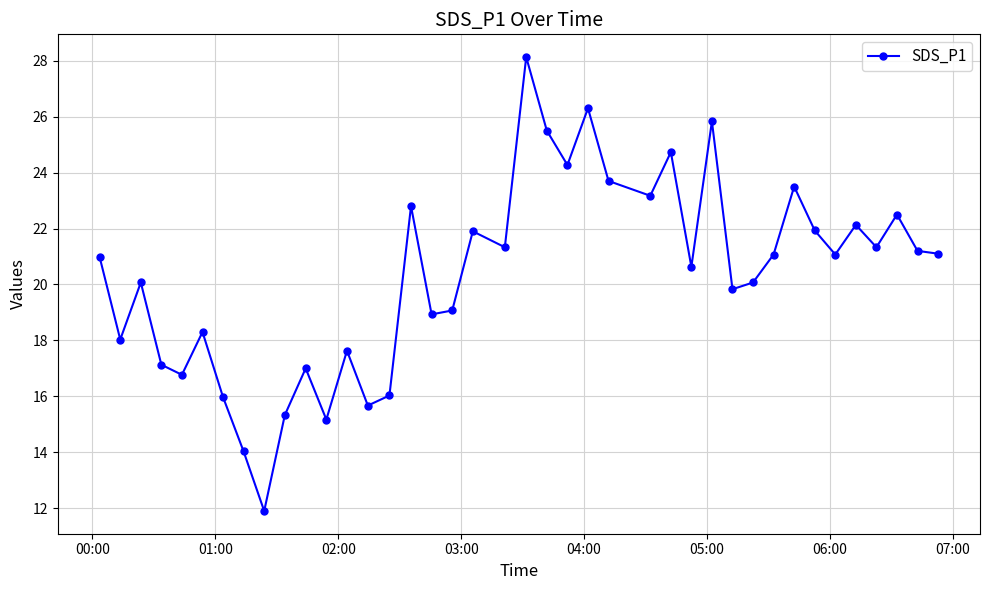

How many interior local peaks (higher than both neighbors) does the data have?

13